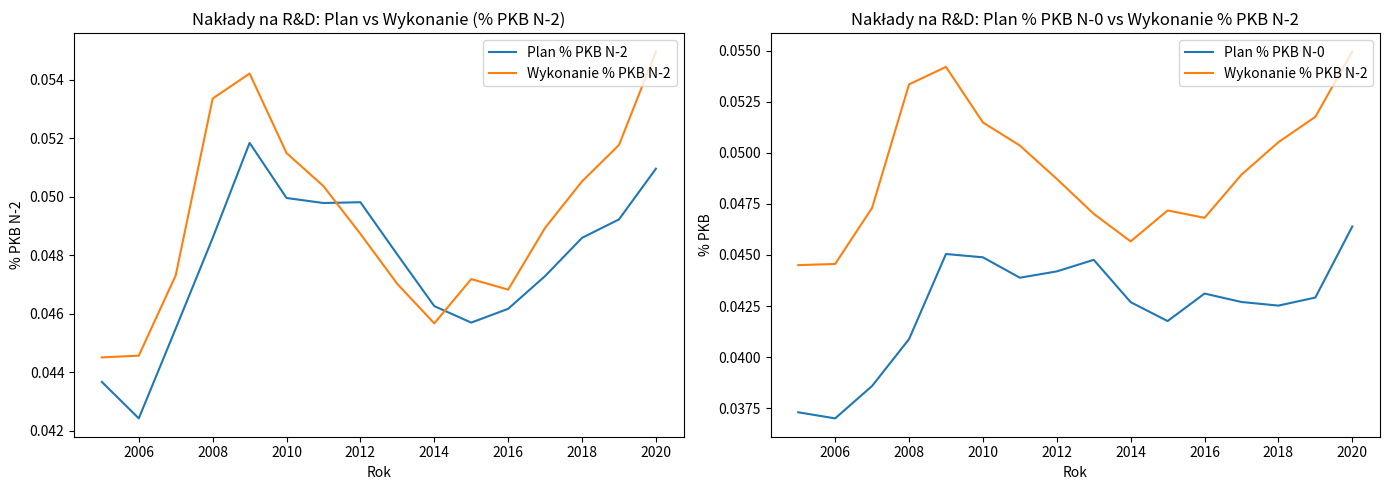

Which series has the largest total across all categories?

Wykonanie % PKB N-2